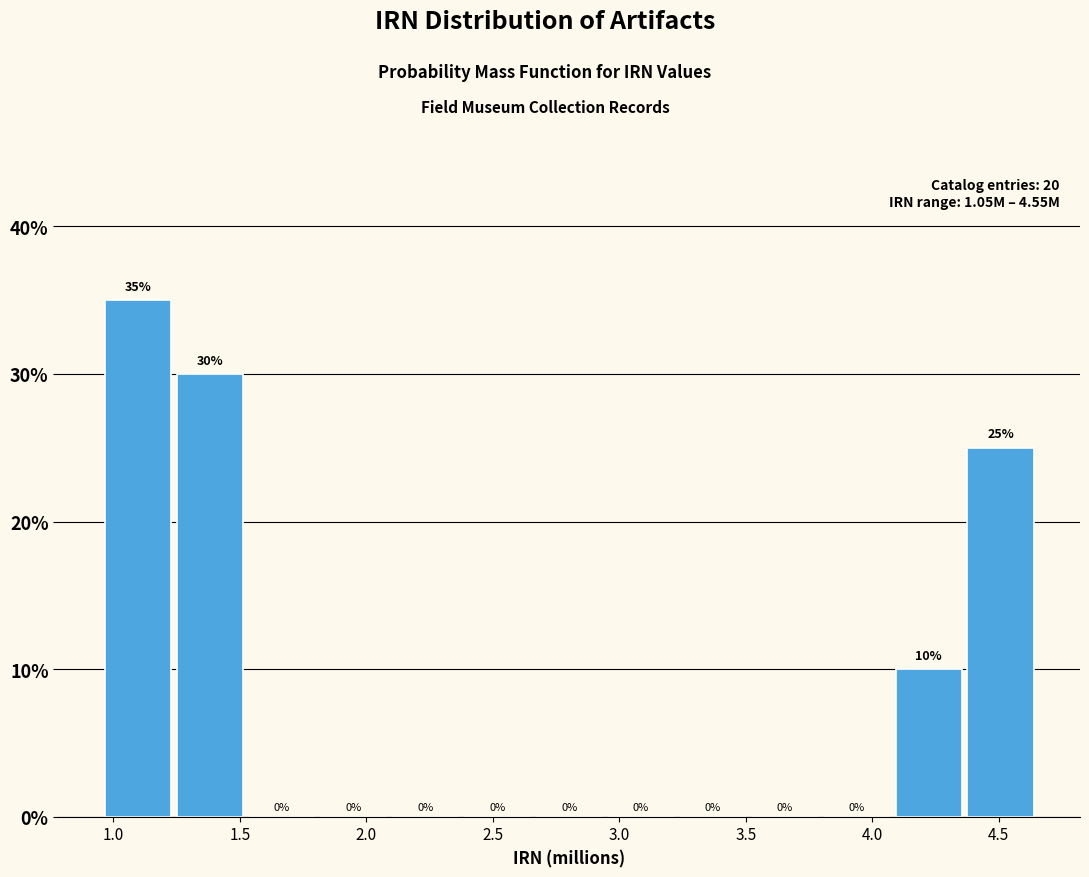

What is the height of the bar covering 1.25 to 1.50 on the x-axis? The bar edges are not printed on the chart, so give them approximately, as read against the axis.

30